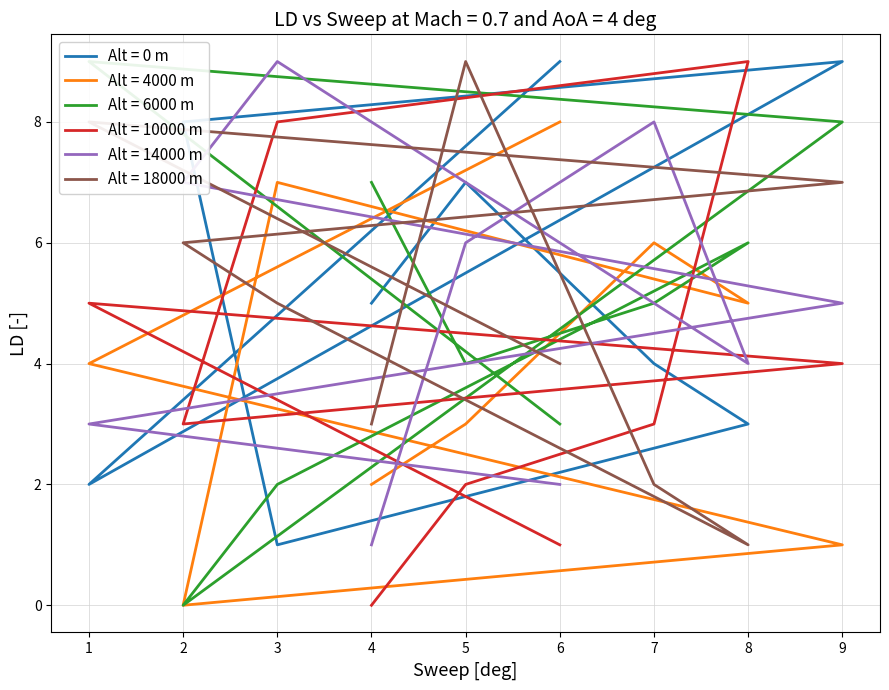

Which category has the highest value across all series?

9